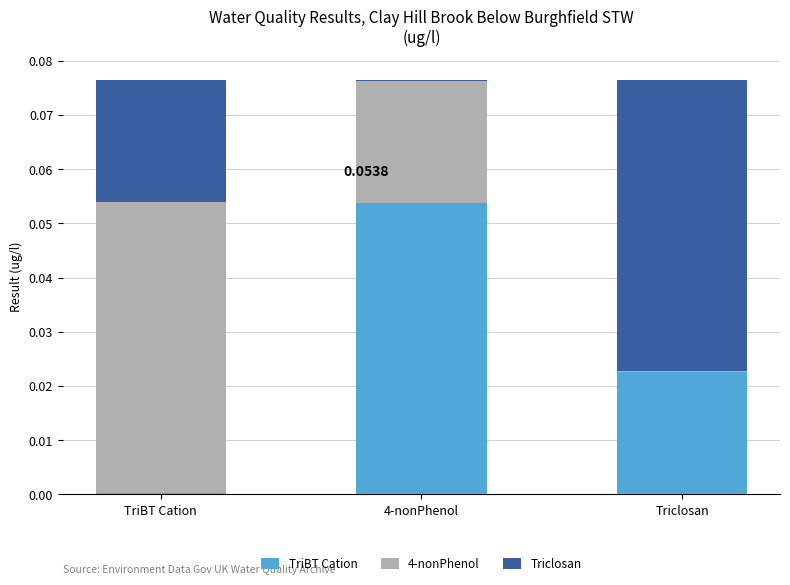

What are all the series names shown in the legend?

TriBT Cation, 4-nonPhenol, Triclosan